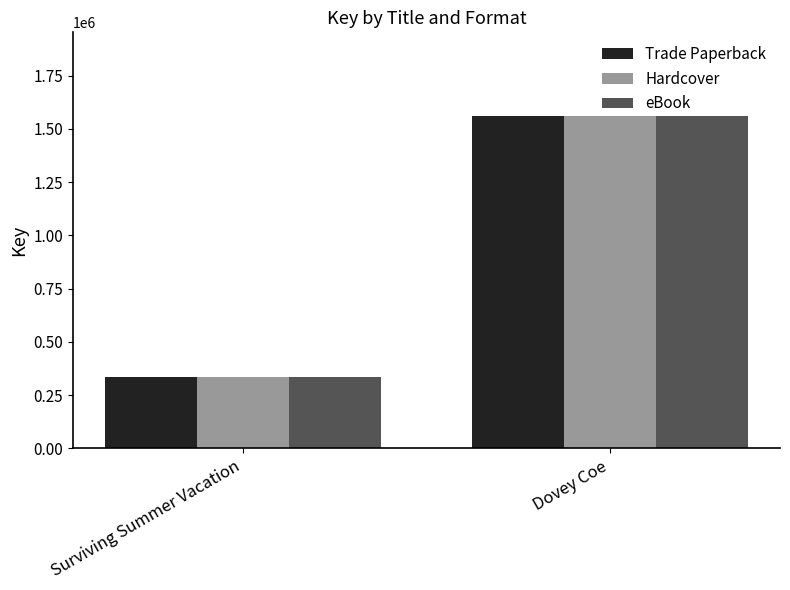

Is it true that Hardcover equals 2742571 at Dovey Coe?

False